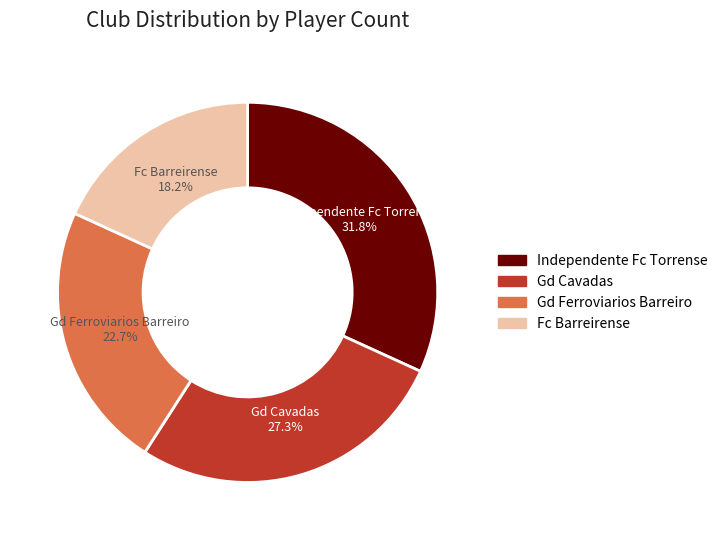

Does any single category account for the majority?

No